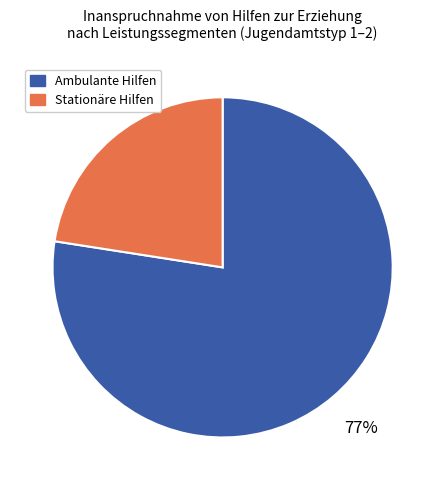

To the nearest percent, what is the average slice percentage?

50%